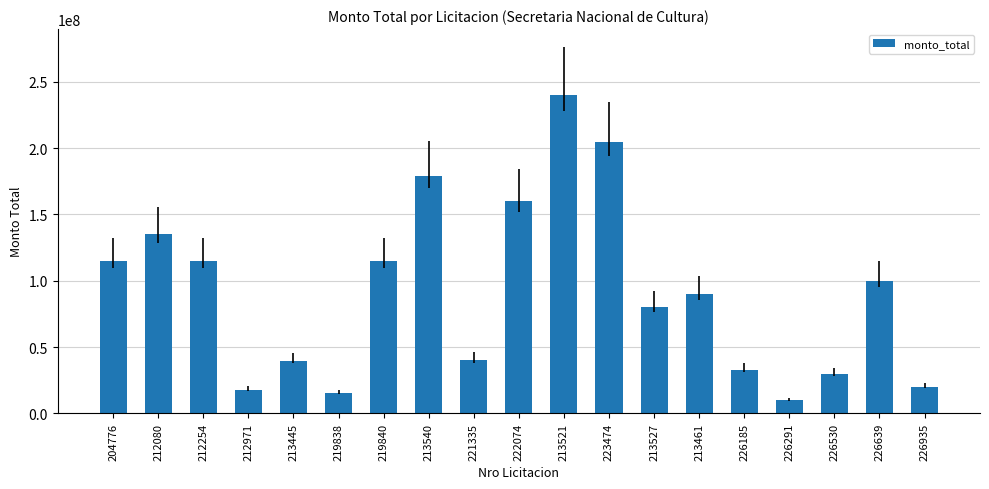

At which category does the chart reach its peak across all series?

213521